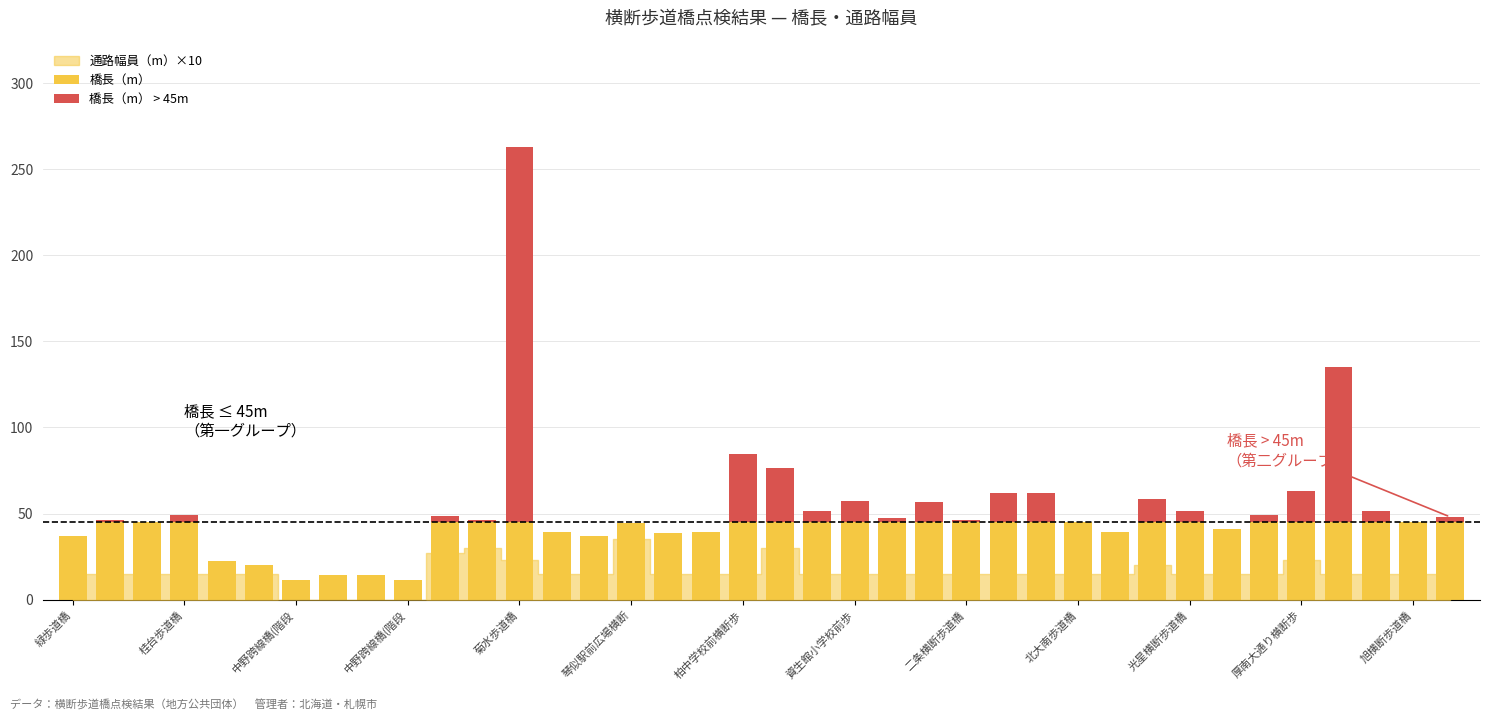

What is the highest value of the 橋長（m） series?

263.0